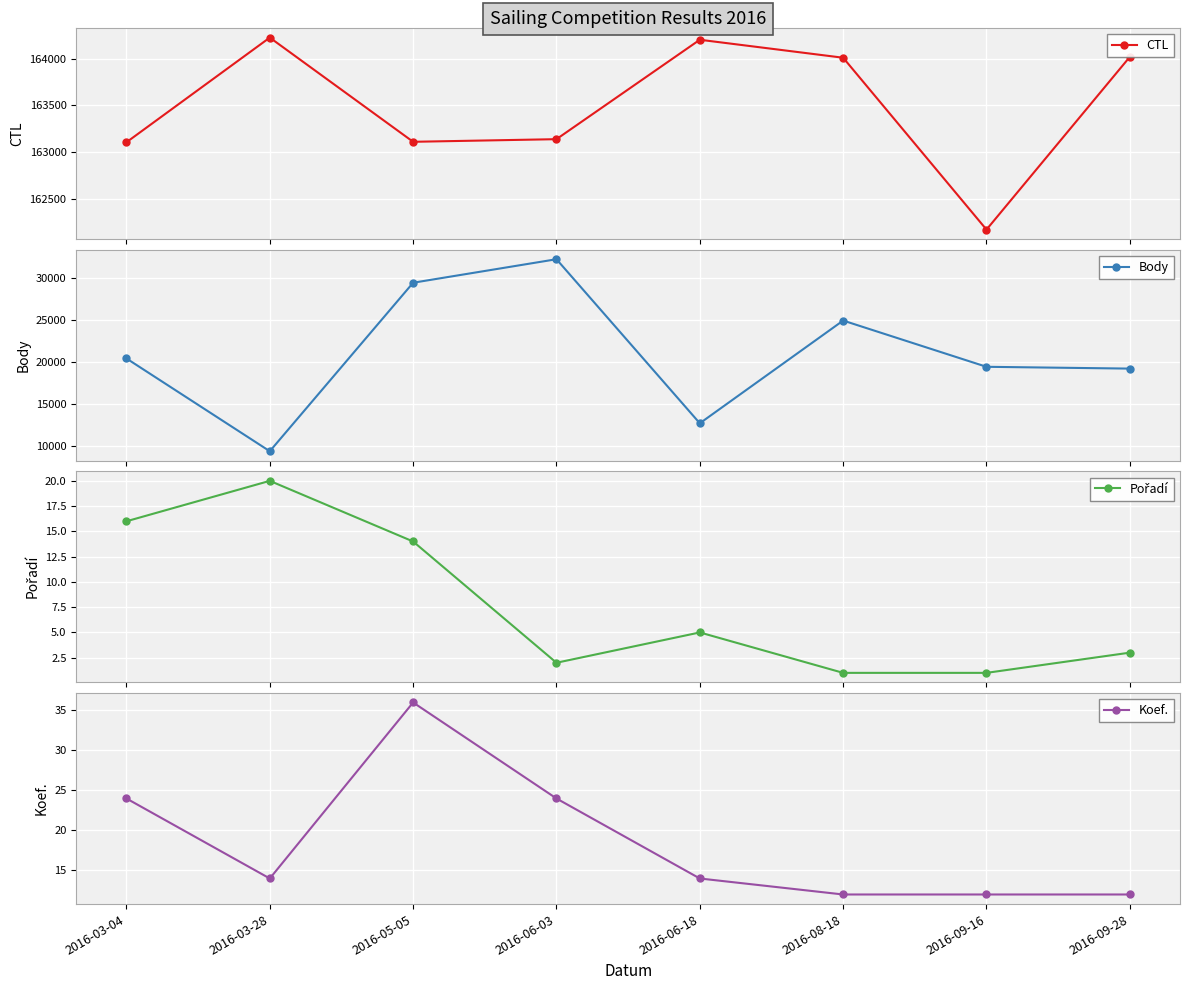

True or false: Pořadí and CTL cross at least once.

False